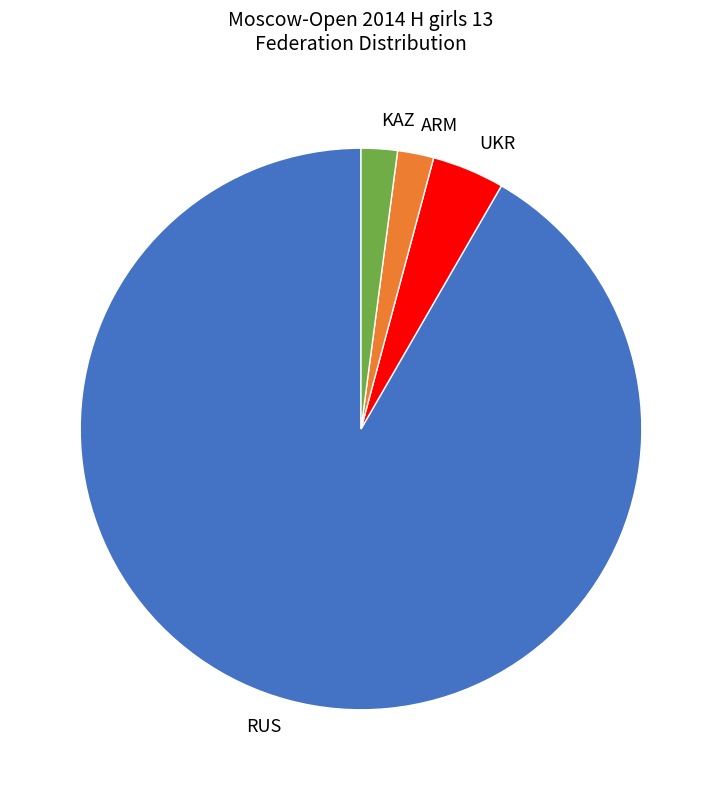

Is the sum of UKR and ARM greater than half?

No